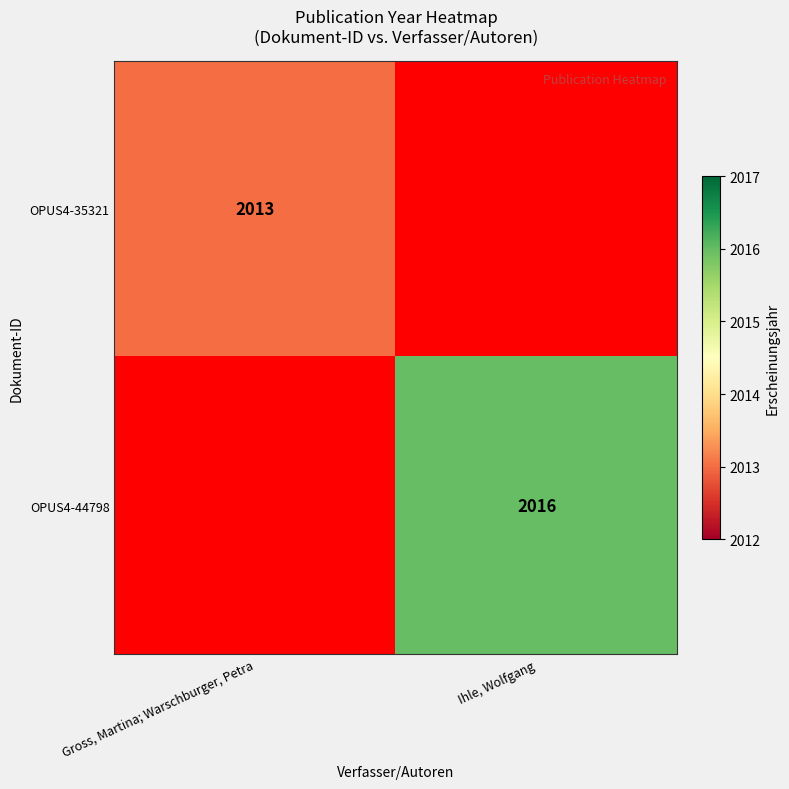

At how many categories does at least one series exceed 2013?

1